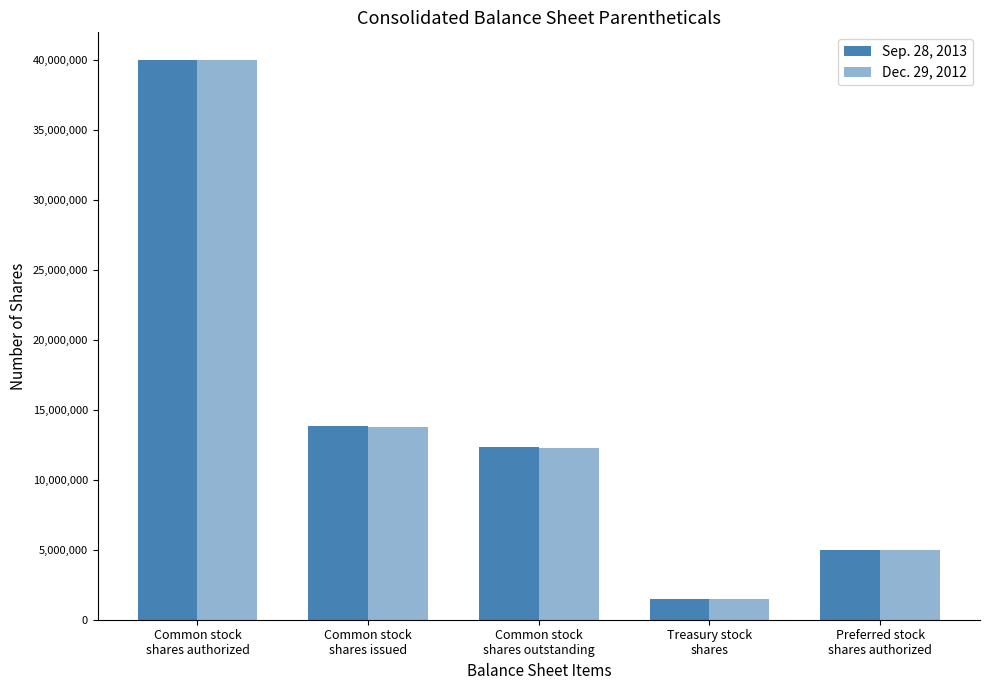

How many groups of bars are there?

5